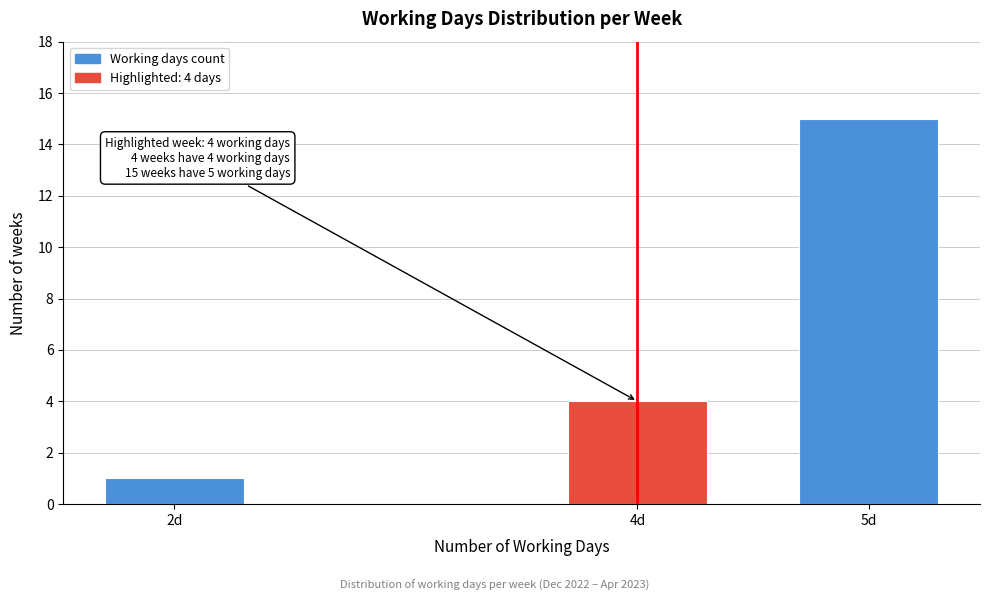

Reading left to right, list all the values displayed in this chart.

1	4	15